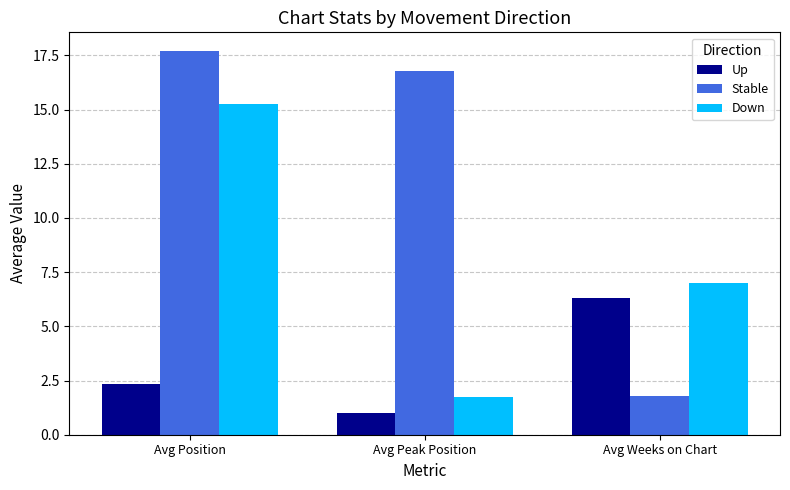

At which label is Stable closest to 9?

Avg Weeks on Chart